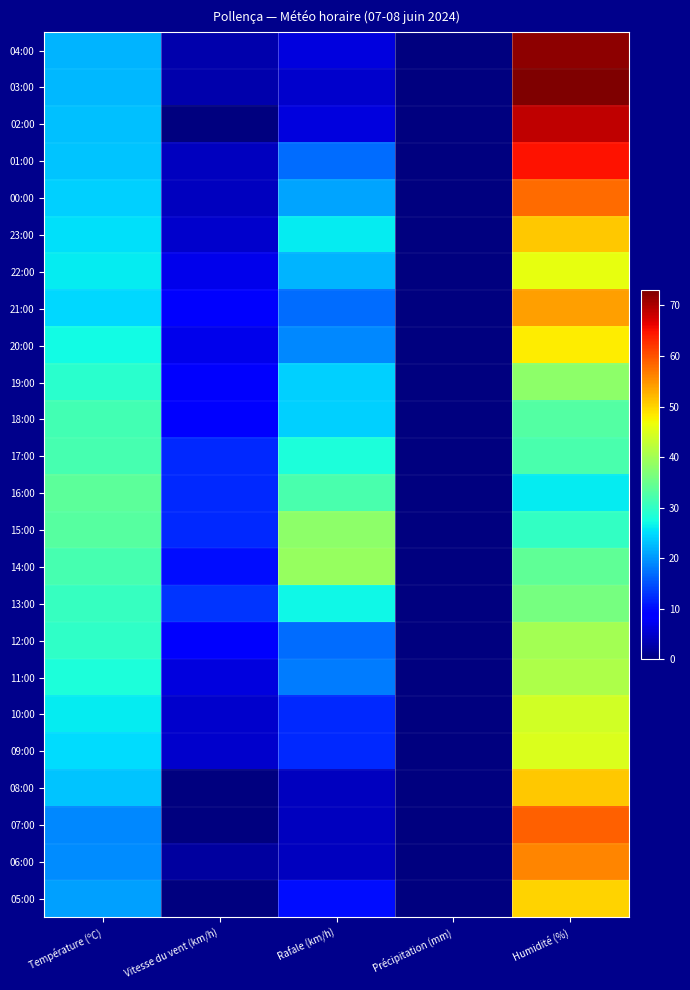

Rank the series by their maximum value, from highest to lowest.

03:00, 04:00, 02:00, 01:00, 07:00, 00:00, 06:00, 21:00, 23:00, 08:00, 05:00, 20:00, 22:00, 09:00, 10:00, 11:00, 12:00, 14:00, 19:00, 15:00, 13:00, 16:00, 18:00, 17:00